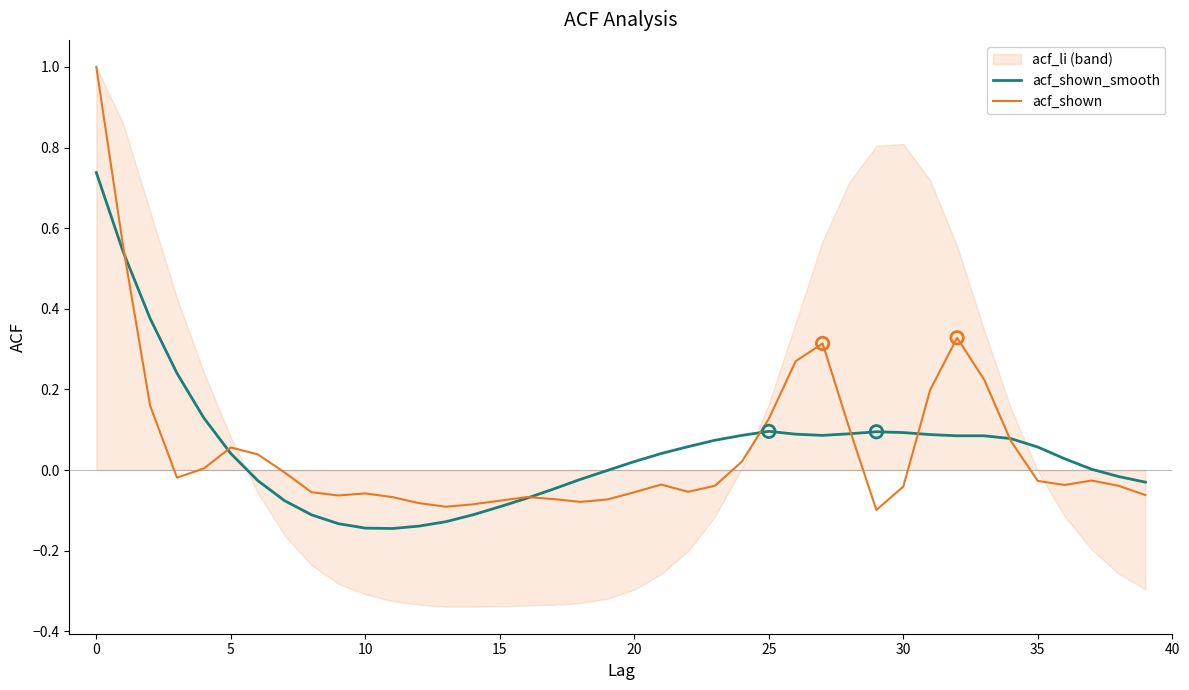

At how many categories does at least one series exceed 0?

25